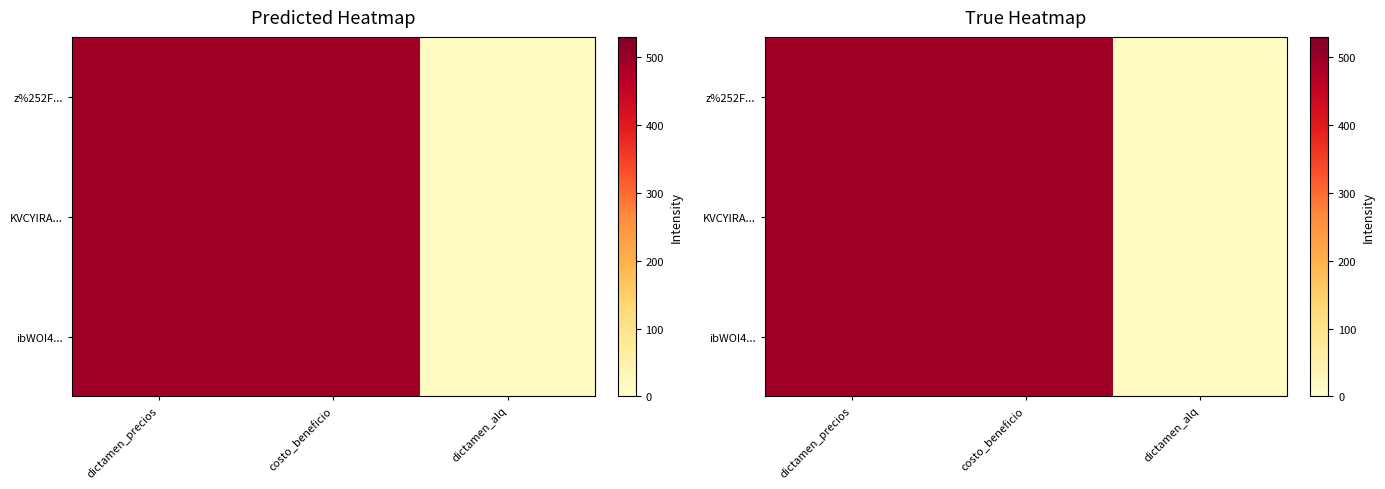

At which category is the sum across all series the highest?

dictamen_precios